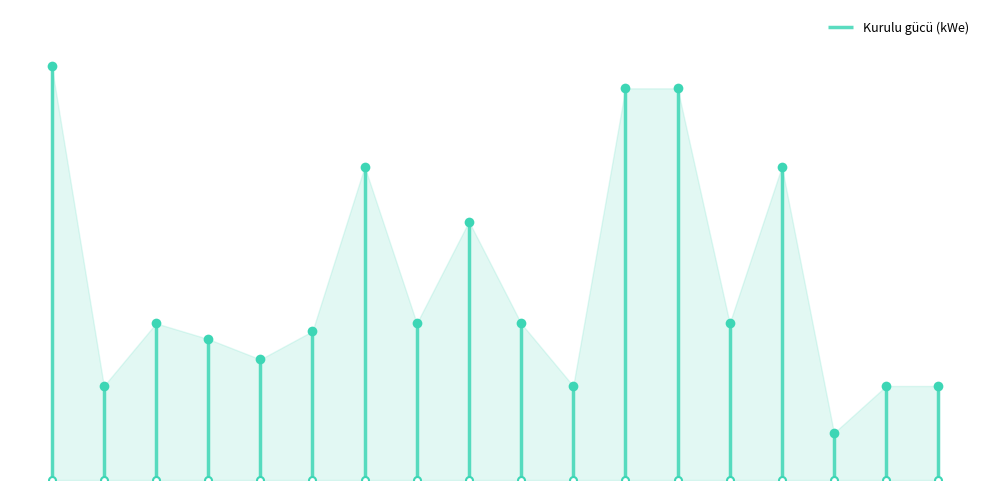

The chart shows a value of 9.0 at 8001449928. True or false?

True